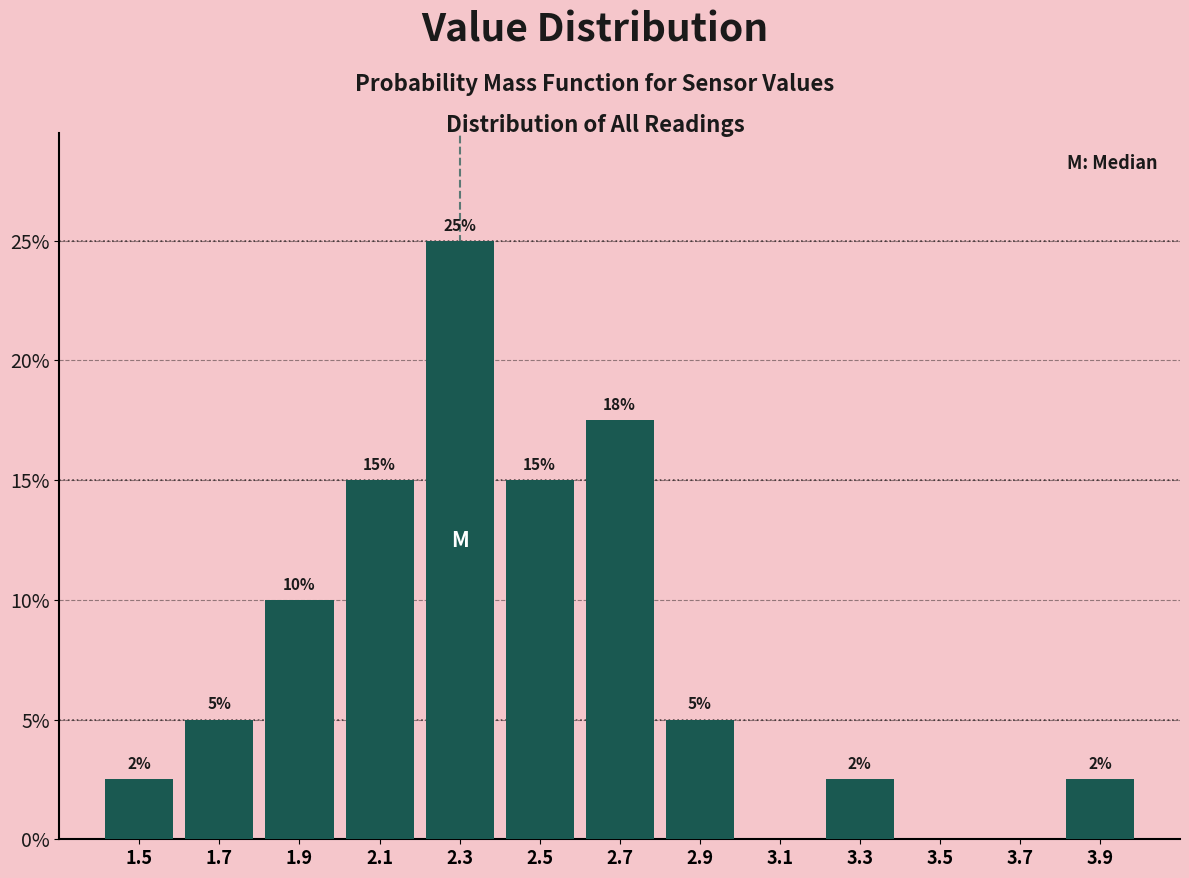

Which range on the x-axis has the tallest bar?

2.2 to 2.4